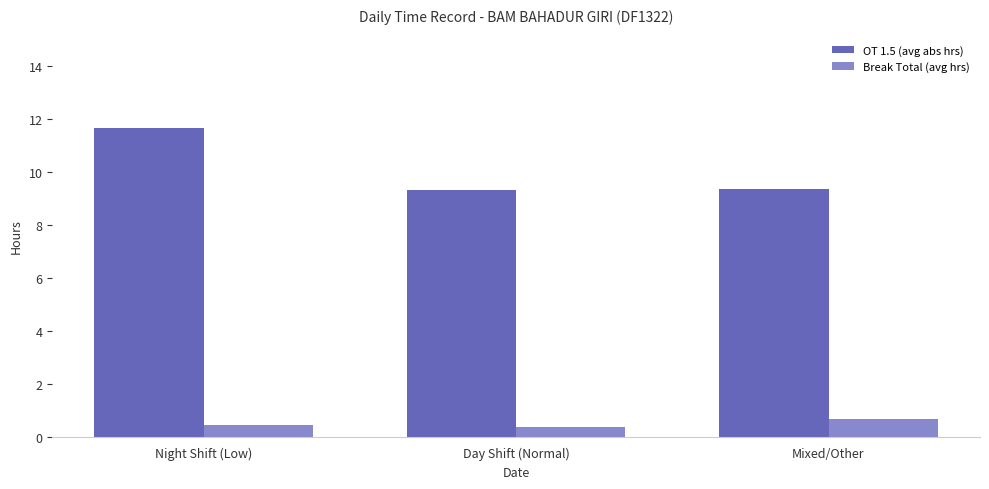

What is the label of the 3rd bar from the right?

Night Shift (Low)